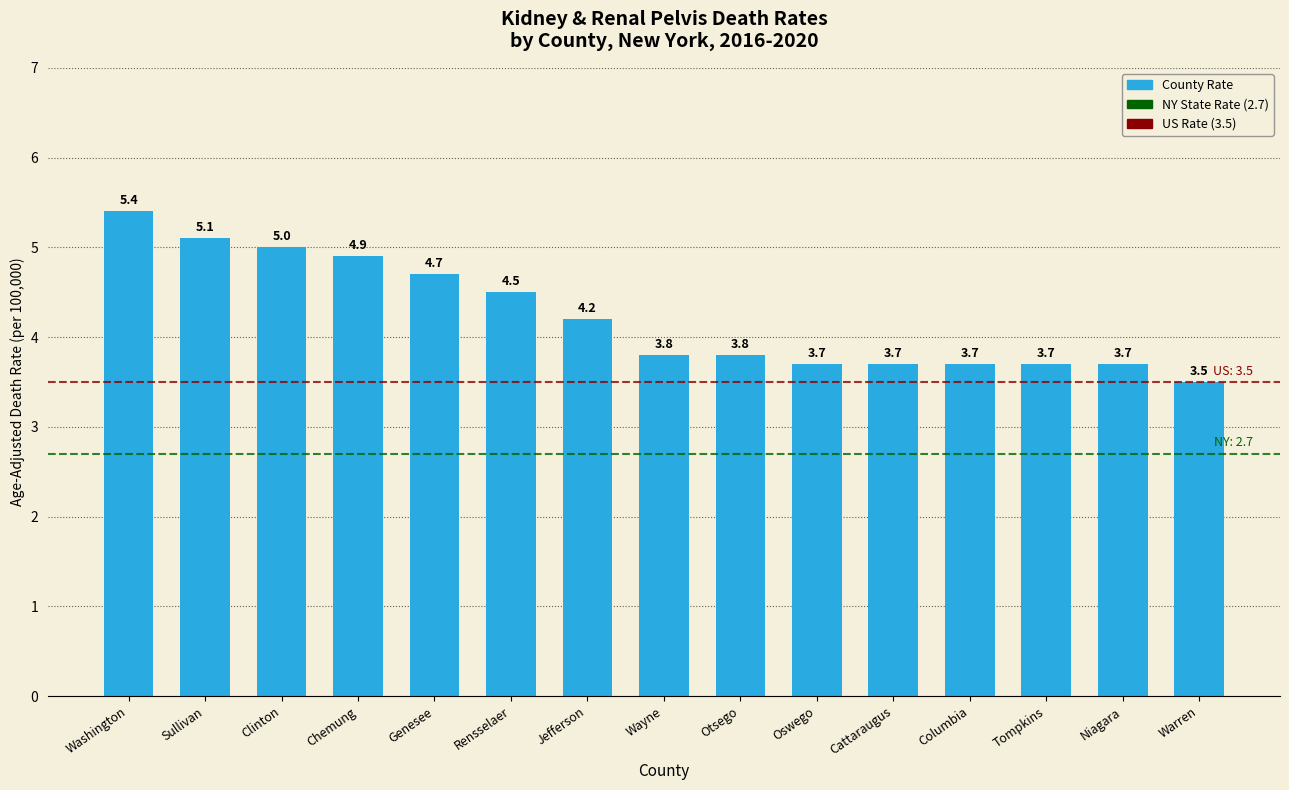

What is the sum of the values at Tompkins and Warren?

7.2